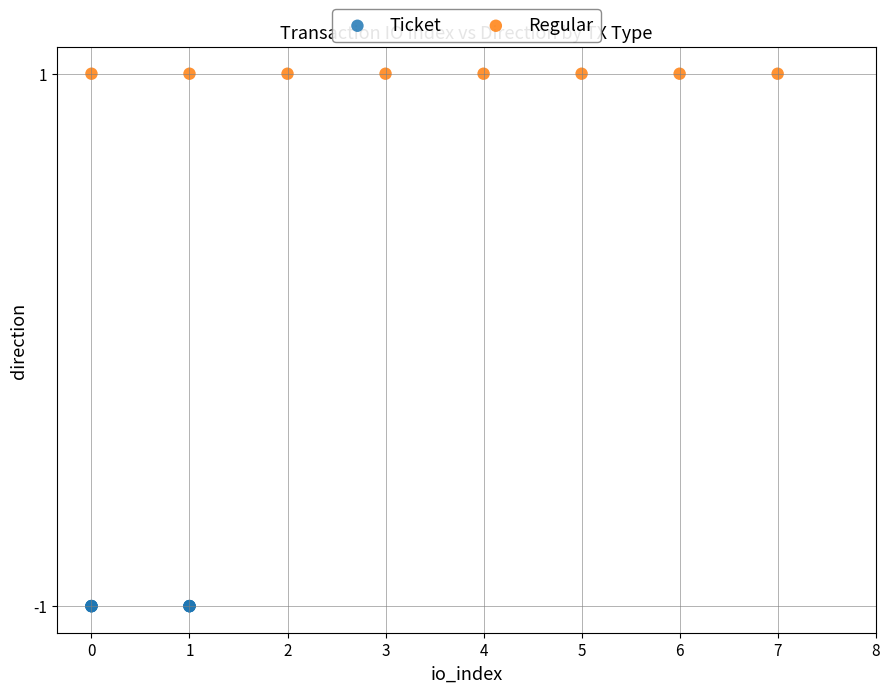

Which series reaches the maximum Y coordinate?

Regular